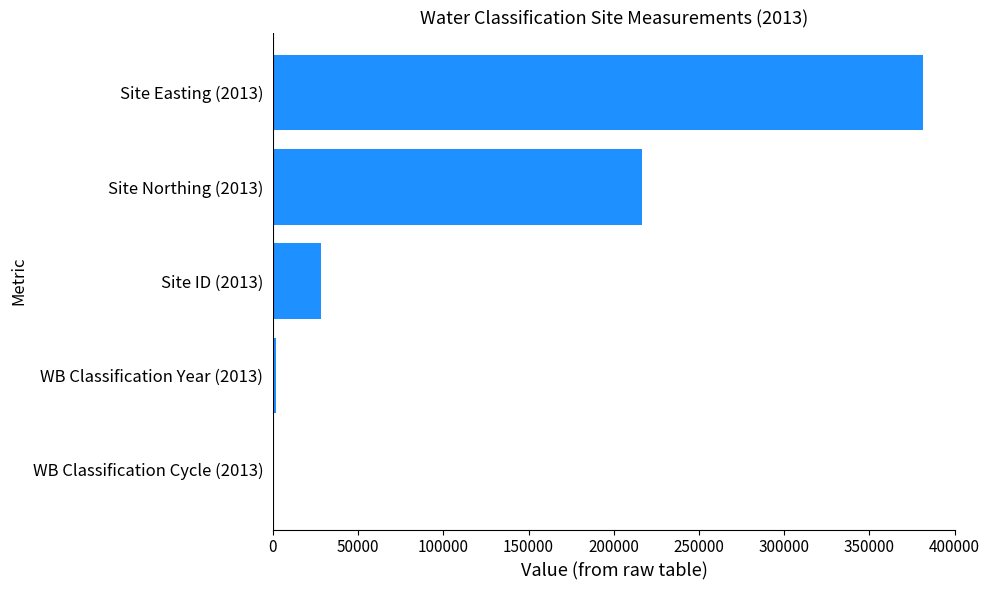

Where is the data nearest to the value 190605?

Site Northing (2013)